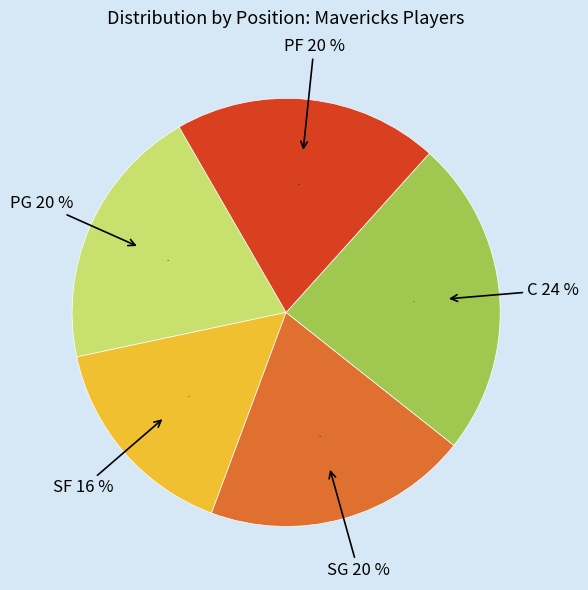

Is there any slice that represents more than half of the pie?

No